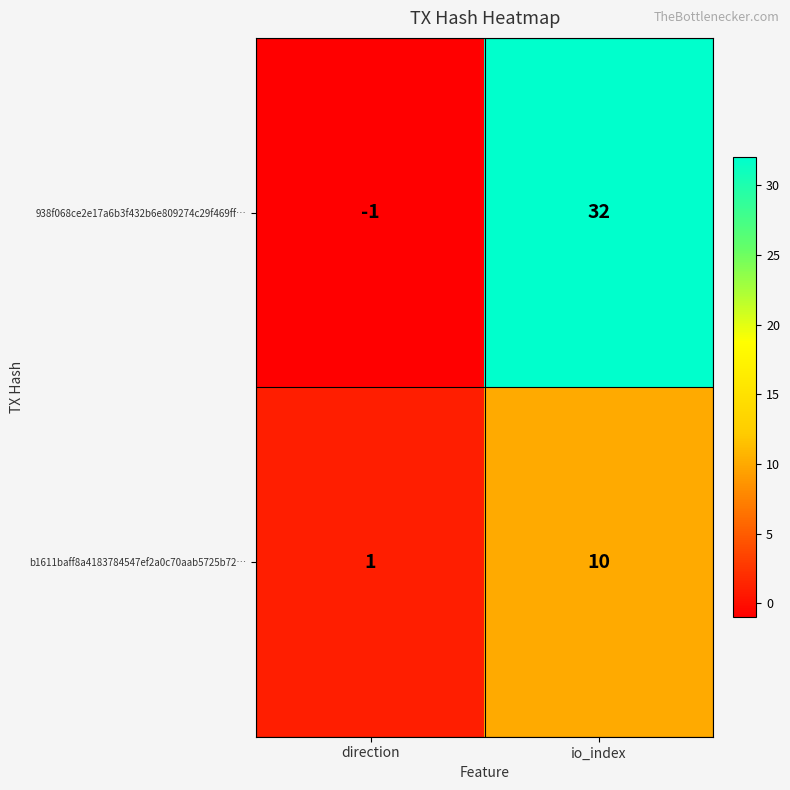

Where is b1611baff8a4183784547ef2a0c70aab5725b72… nearest to the value 5?

direction